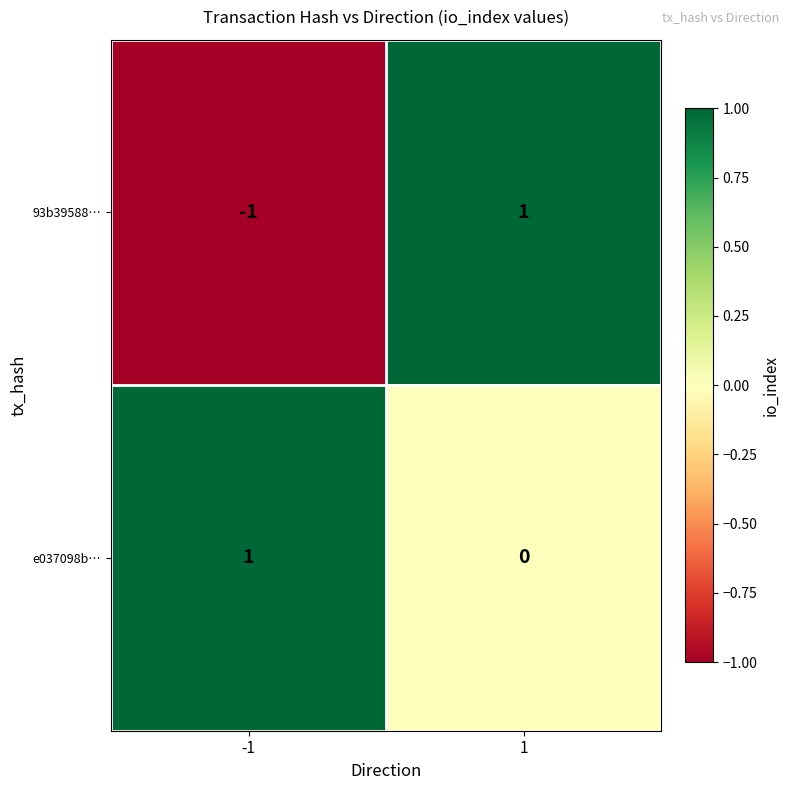

How many values in e037098b… are above zero?

1